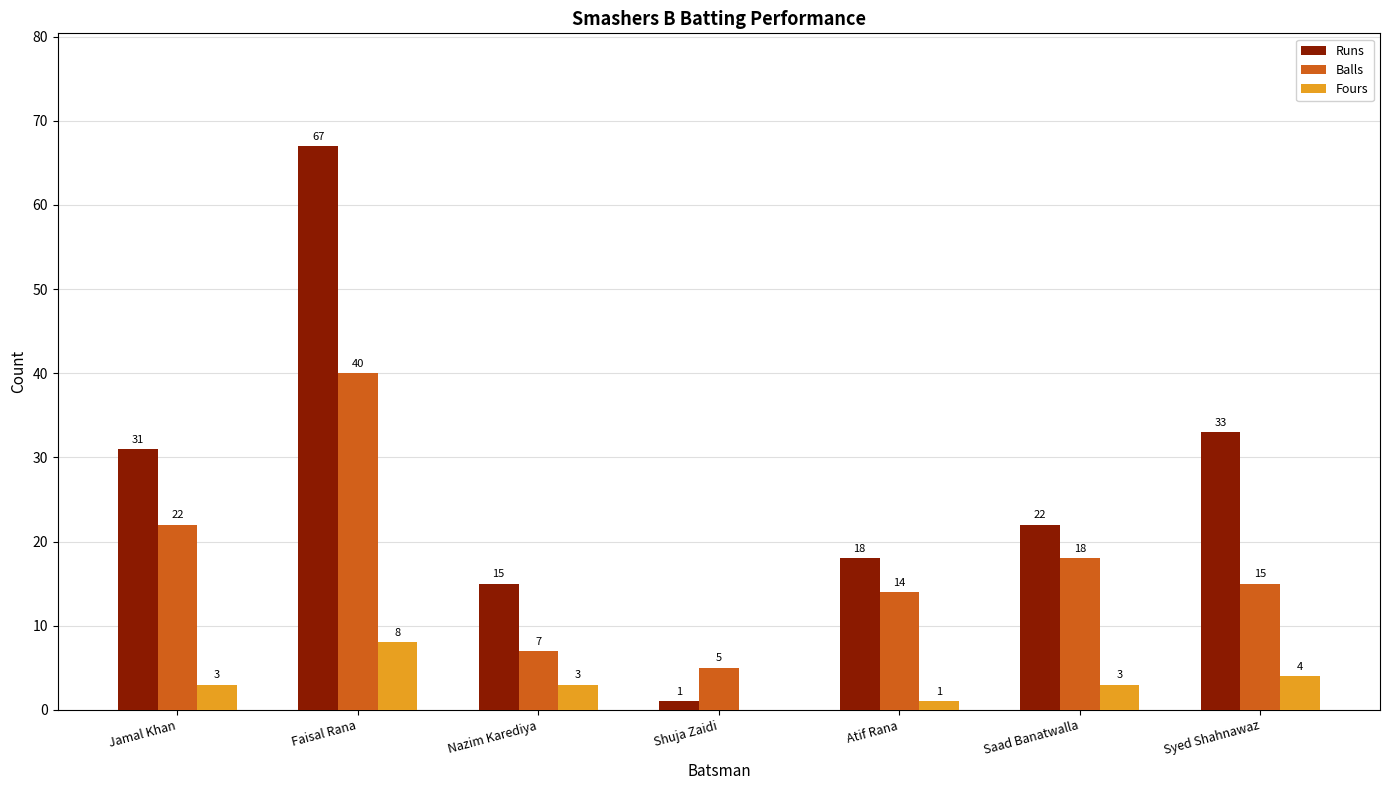

Which series changed the most between Jamal Khan and Atif Rana?

Runs